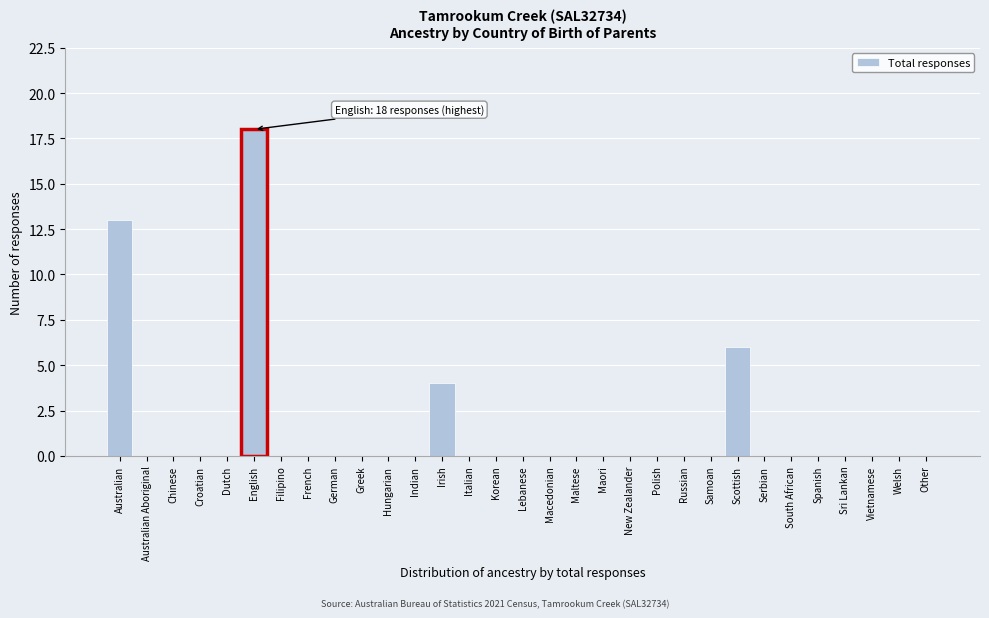

At which label is the value closest to 9?

Scottish